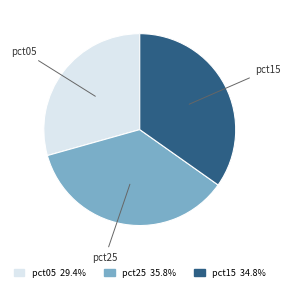

Is there any slice that represents more than half of the pie?

No